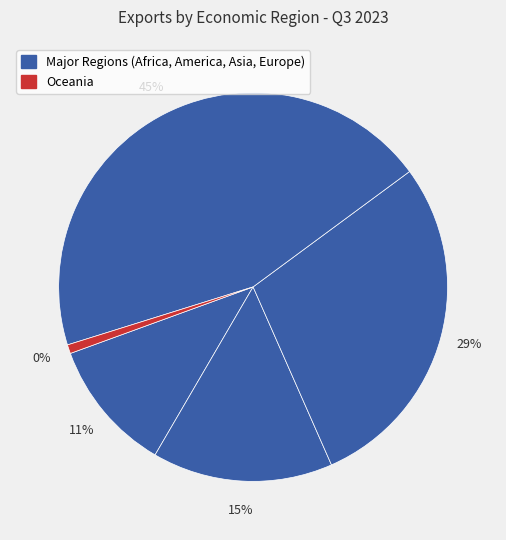

Between OCEANIA and AMERICA, which is larger?

AMERICA